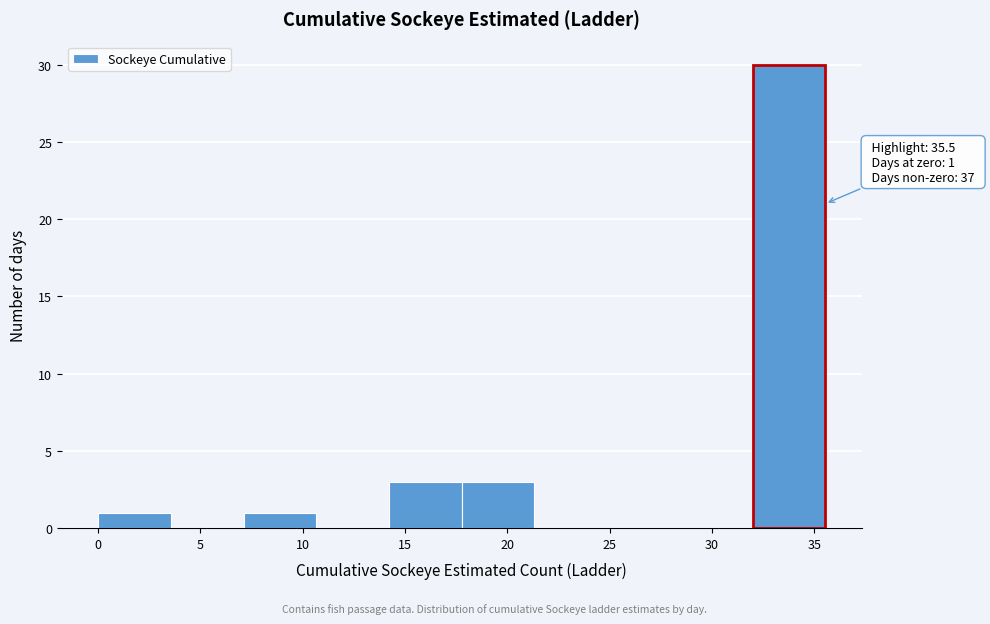

Which range on the x-axis has the tallest bar?

32.0 to 35.5